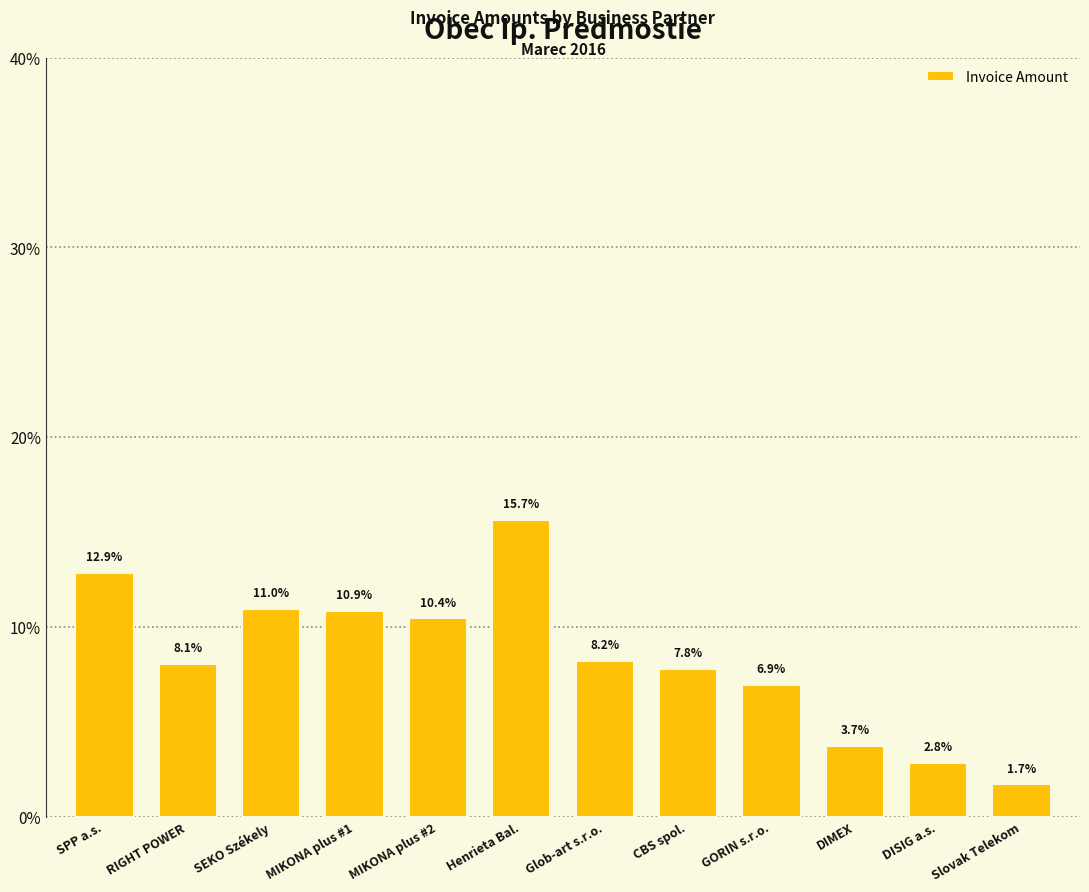

Are the bars horizontal?

No